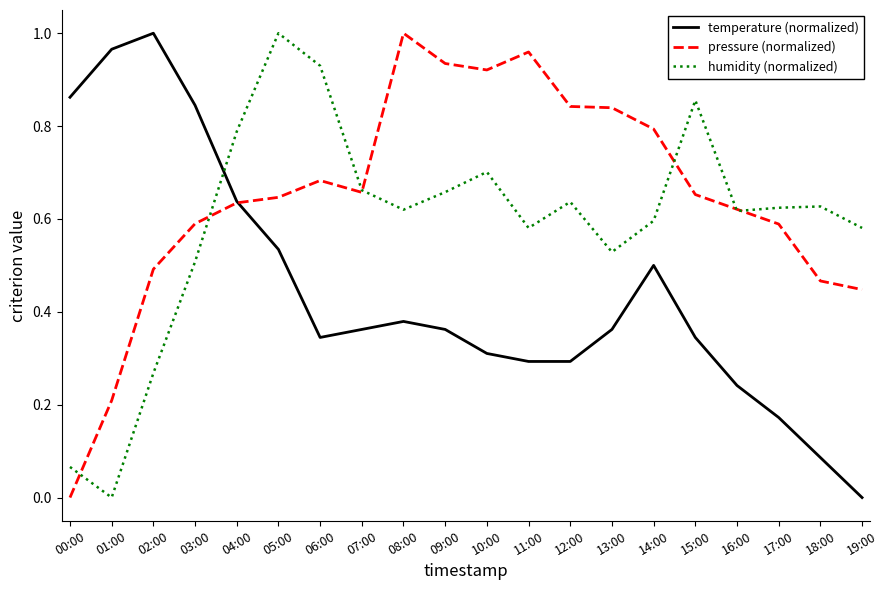

At which label does temperature (normalized) reach its peak?

02:00